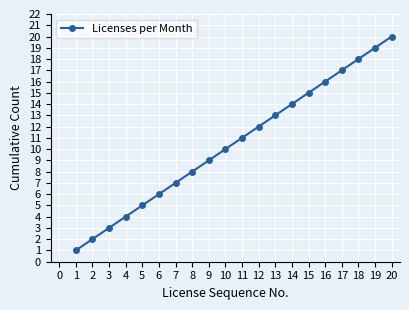

List the labels in order of value, largest first.

20, 19, 18, 17, 16, 15, 14, 13, 12, 11, 10, 9, 8, 7, 6, 5, 4, 3, 2, 1